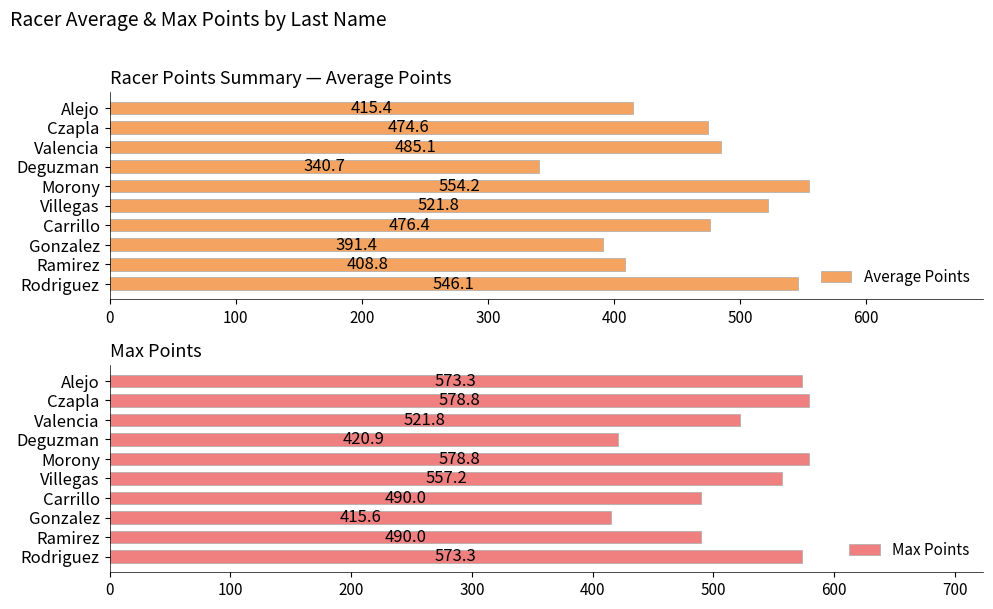

Is it true that Average Points equals 757.8 at Valencia?

False